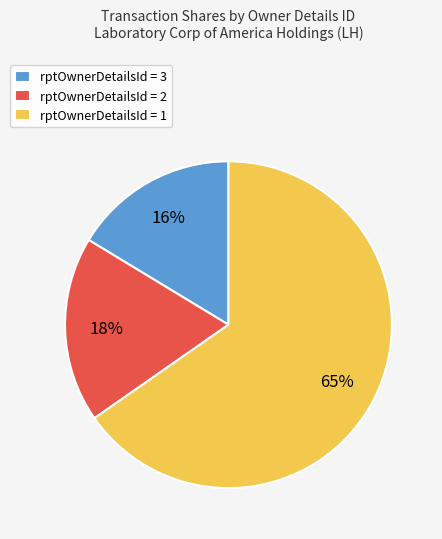

Approximately how many times larger is the value at rptOwnerDetailsId = 2 compared to rptOwnerDetailsId = 3?

1.1